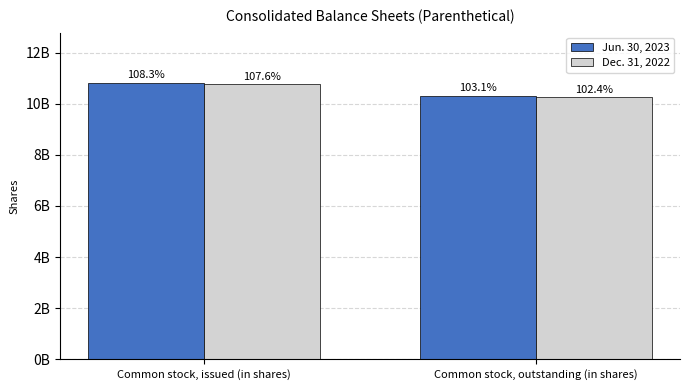

Which series has the widest spread of values?

Jun. 30, 2023